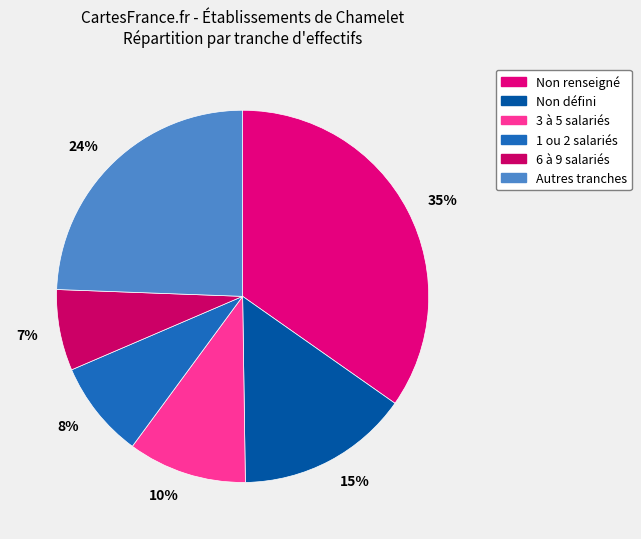

To the nearest percent, what is the difference between the largest and smallest slice percentages?

28%